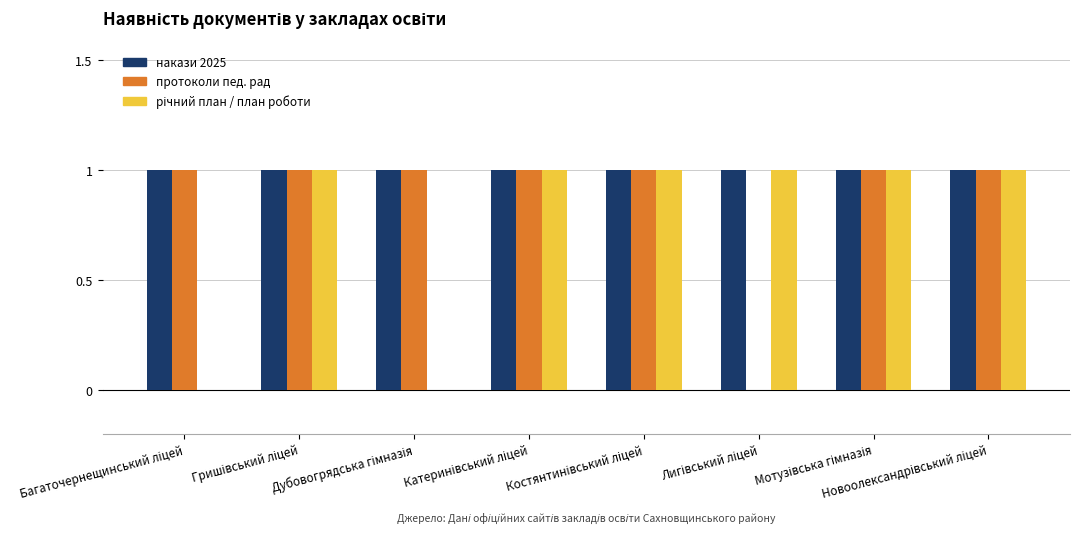

Which series has the largest total across all categories?

накази 2025